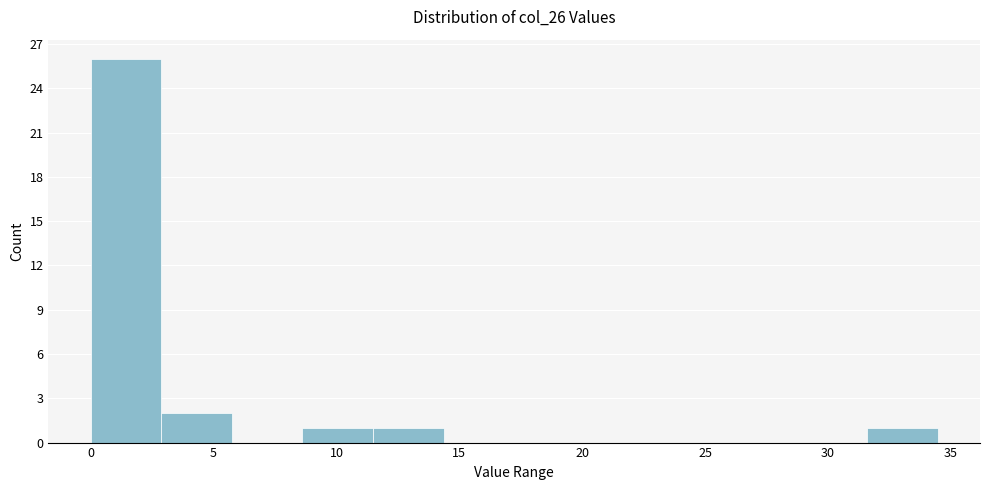

Reading left to right, list every bar in this chart as the range it spans on the x-axis followed by its height. Neither the bar edges nor the heights are printed on the chart, so give them approximately, as read against the axes.

0.0 to 3.0: 26
3.0 to 5.5: 2
5.5 to 8.5: 0
8.5 to 11.5: 1
11.5 to 14.5: 1
14.5 to 17.0: 0
17.0 to 20.0: 0
20.0 to 23.0: 0
23.0 to 26.0: 0
26.0 to 28.5: 0
28.5 to 31.5: 0
31.5 to 34.5: 1